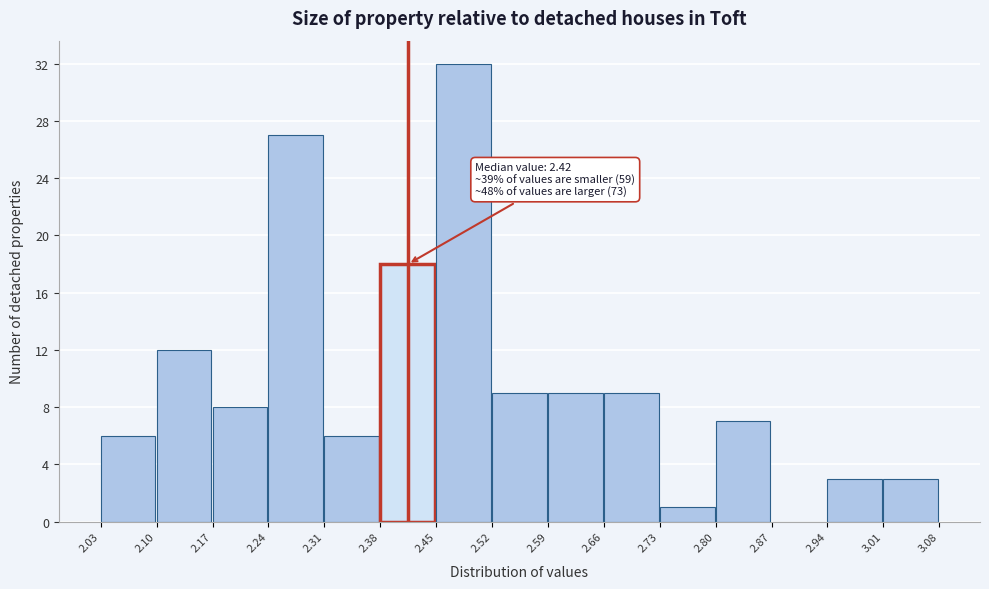

Over which range of the x-axis is the bar tallest?

2.45 to 2.52